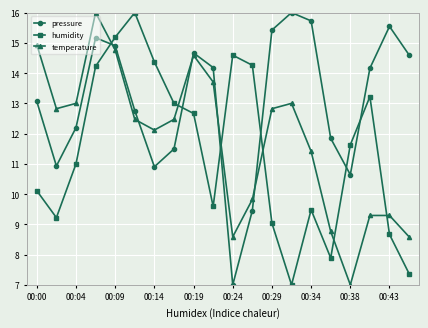

After their last crossing, which series has the higher values: temperature or pressure?

pressure